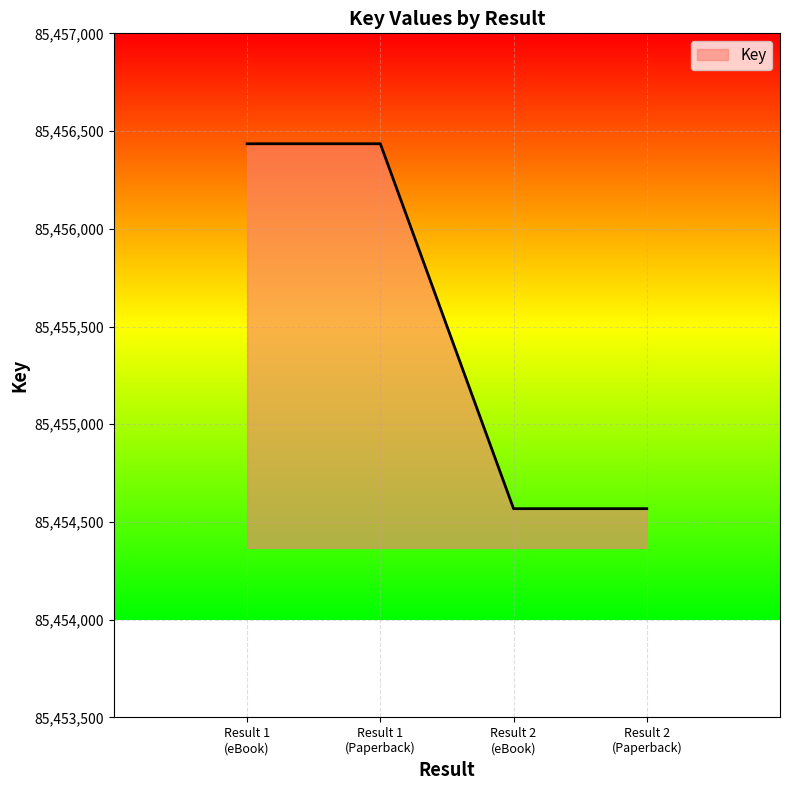

True or false: the data has more than 2 interior local peaks.

False